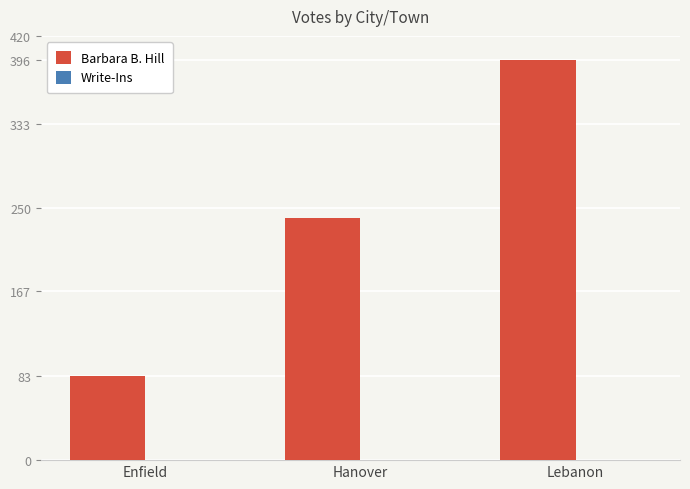

Between Lebanon and Hanover, which is larger?

Lebanon